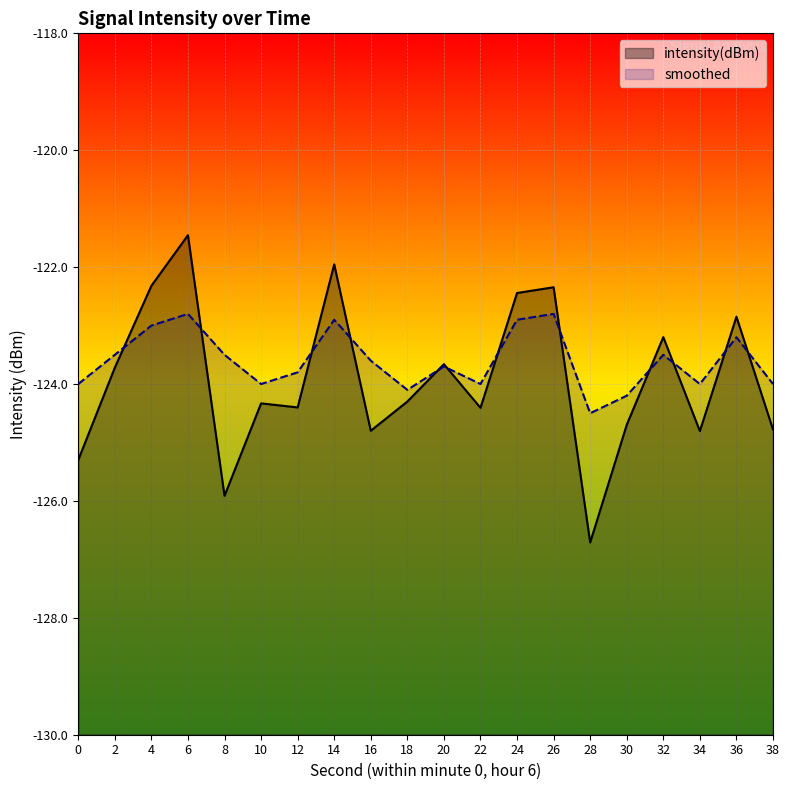

How many series are shown in this chart?

2